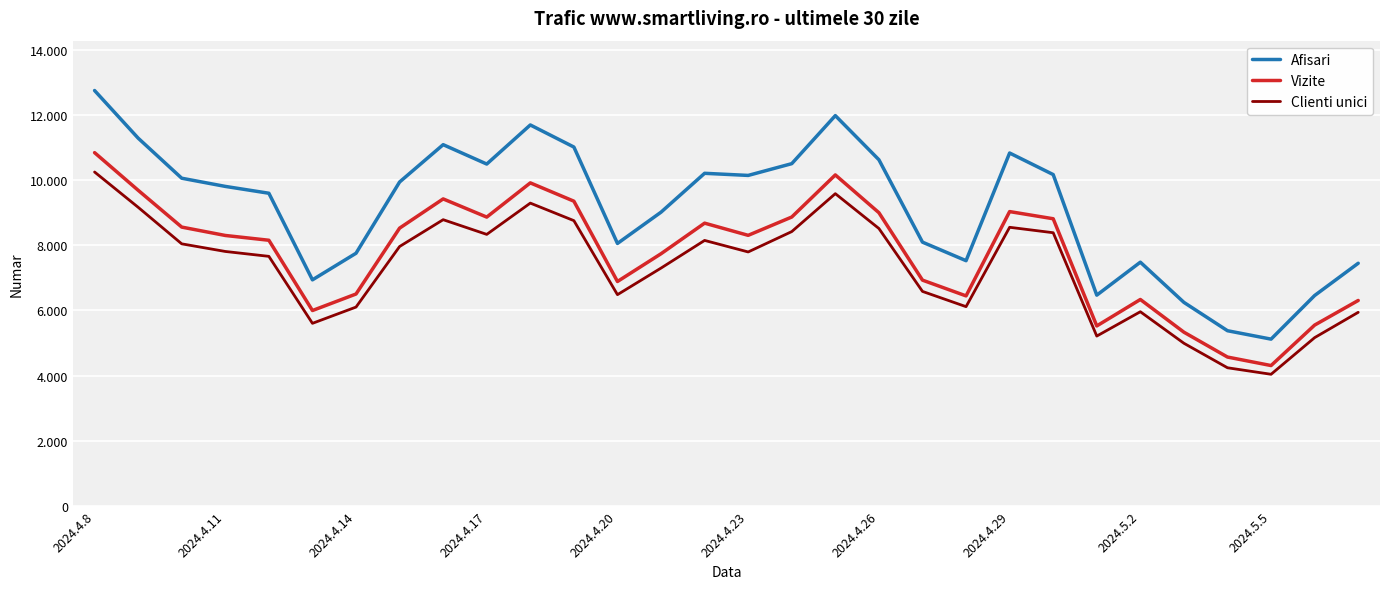

What is the sum of all Clienti unici values?

219263